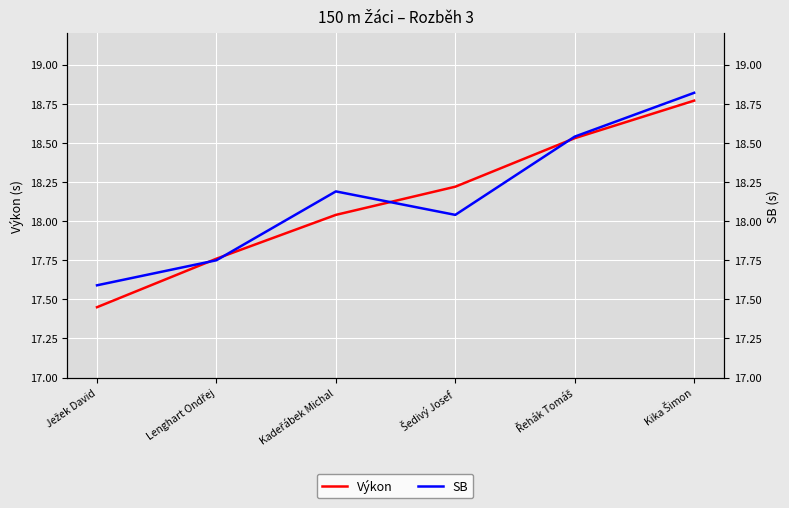

Where is SB nearest to the value 18?

Šedivý Josef